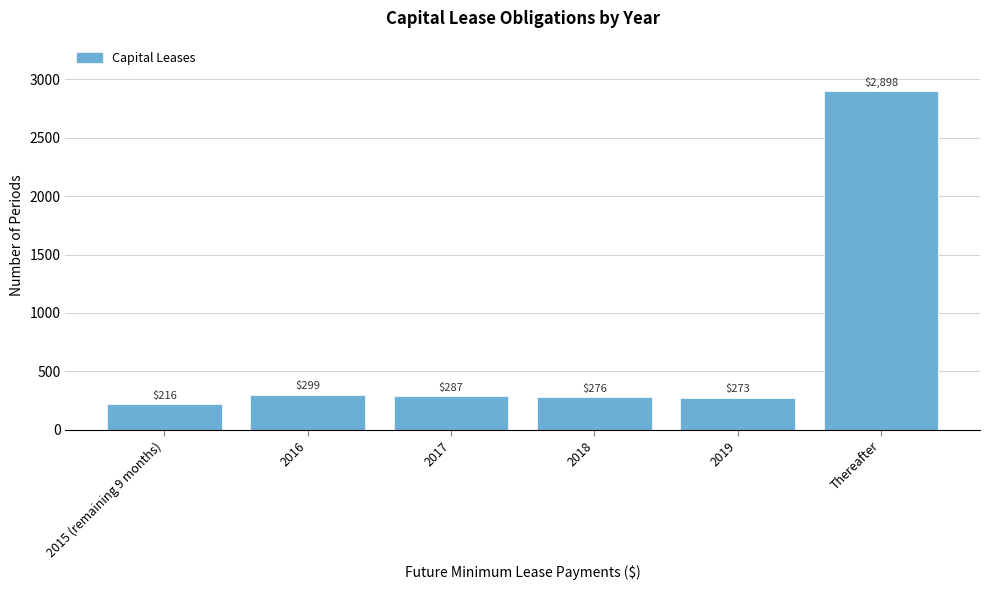

Reading left to right, list all the values displayed in this chart.

216	299	287	276	273	2898